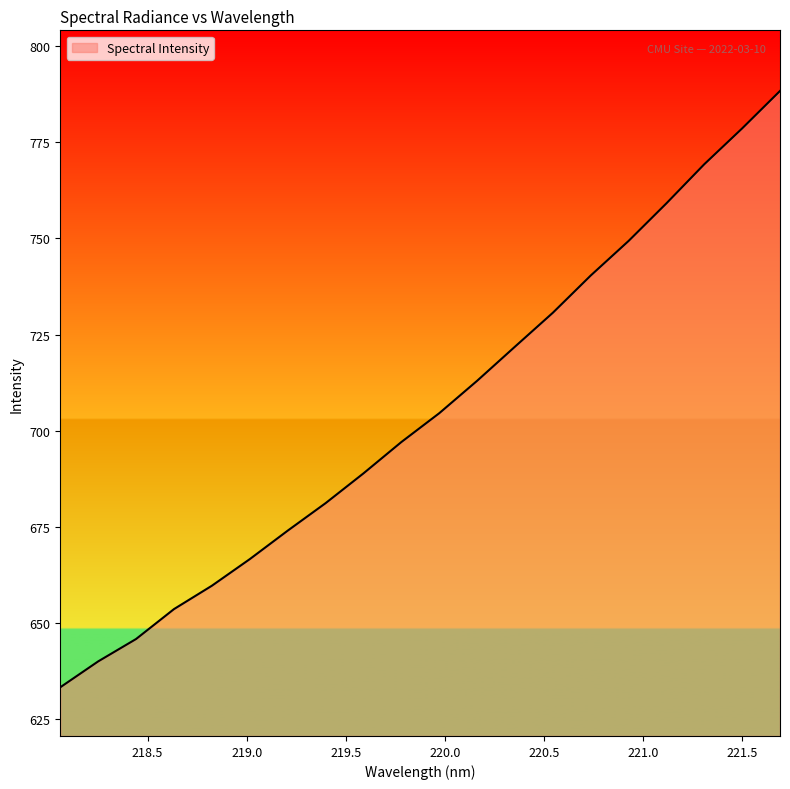

What is the maximum value shown in the chart?

788.4